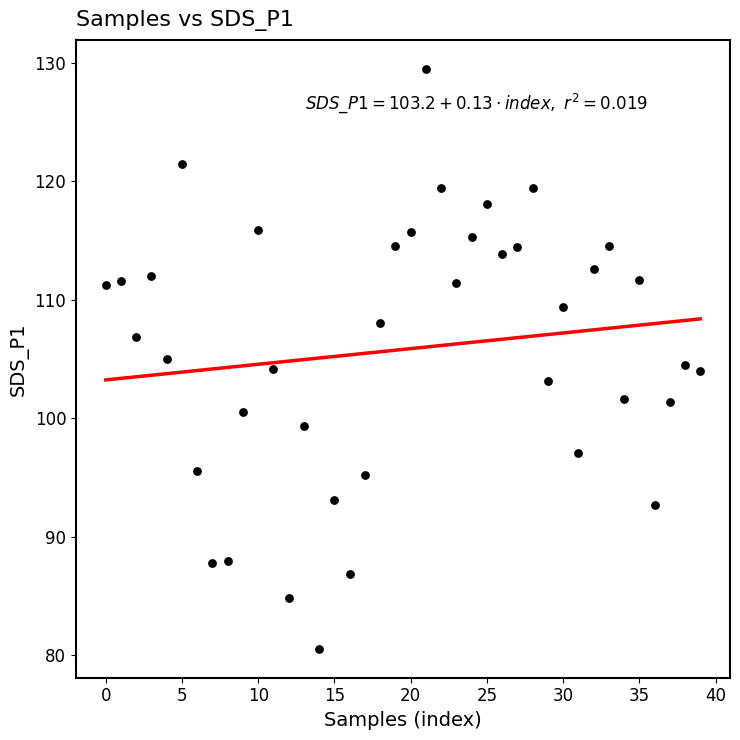

What is the range of Y values (max minus min)?

49.0